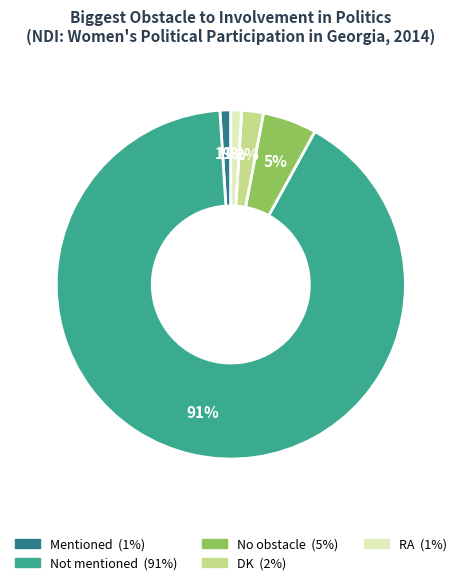

The Mentioned slice represents 1% of the pie. True or false?

True